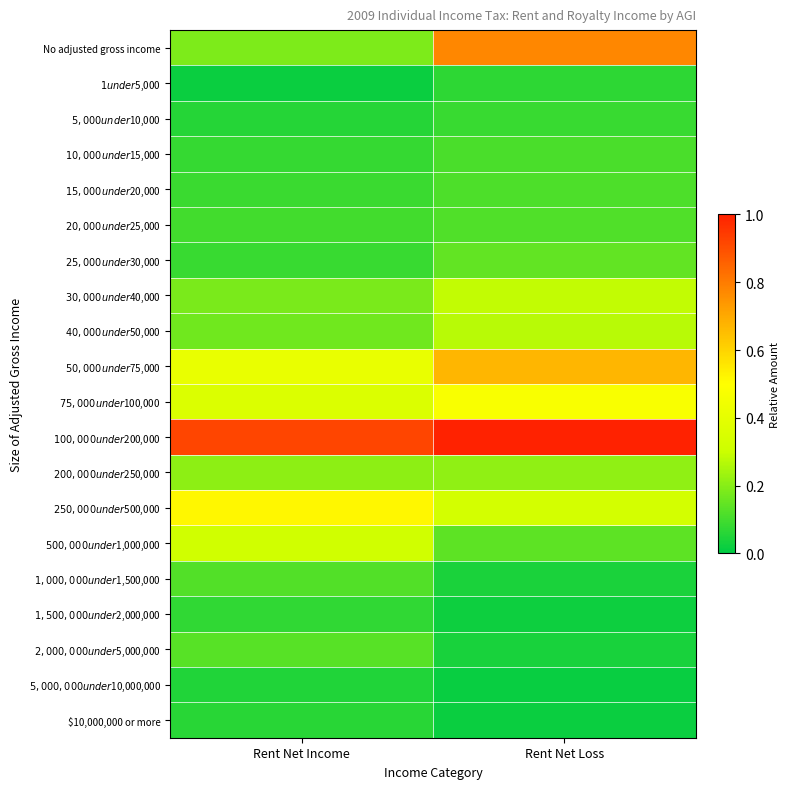

Rank the series by their maximum value, from lowest to highest.

$5,000,000 under $10,000,000, $10,000,000 or more, $1 under $5,000, $1,500,000 under $2,000,000, $5,000 under $10,000, $10,000 under $15,000, $15,000 under $20,000, $20,000 under $25,000, $1,000,000 under $1,500,000, $2,000,000 under $5,000,000, $25,000 under $30,000, $200,000 under $250,000, $40,000 under $50,000, $30,000 under $40,000, $500,000 under $1,000,000, $75,000 under $100,000, $250,000 under $500,000, $50,000 under $75,000, No adjusted gross income, $100,000 under $200,000